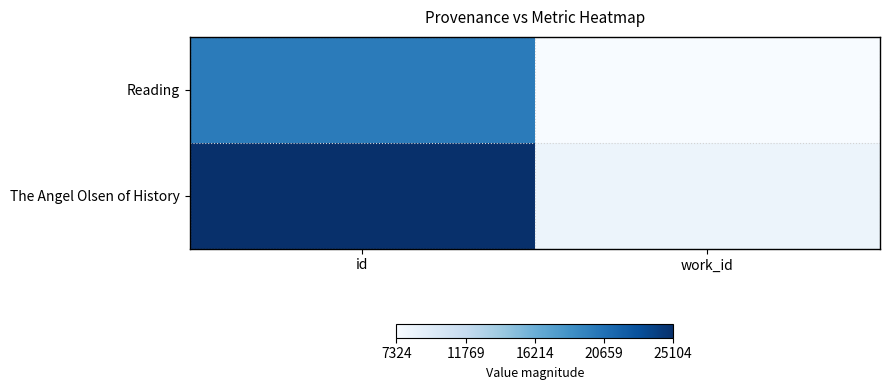

List the series in order of their overall mean, highest first.

The Angel Olsen of History, Reading